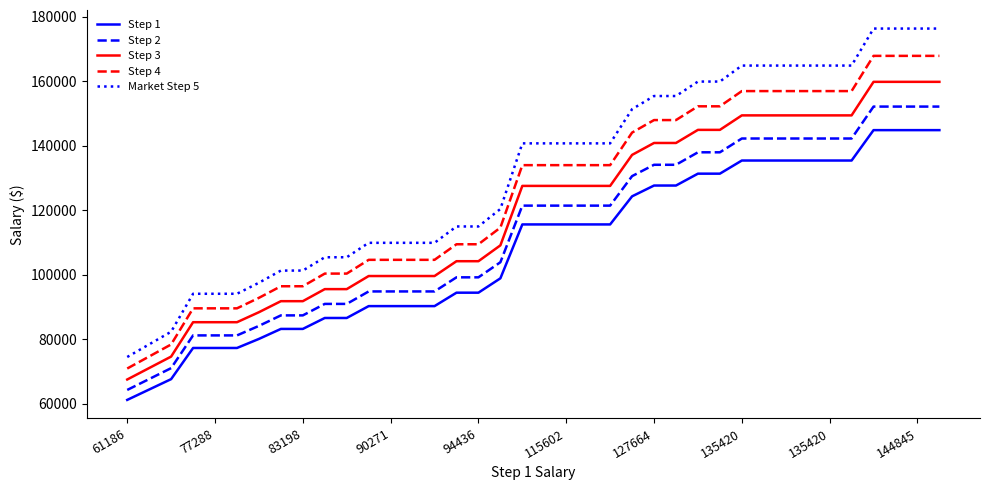

List the series in order of their peak value, lowest first.

Step 1, Step 2, Step 3, Step 4, Market Step 5